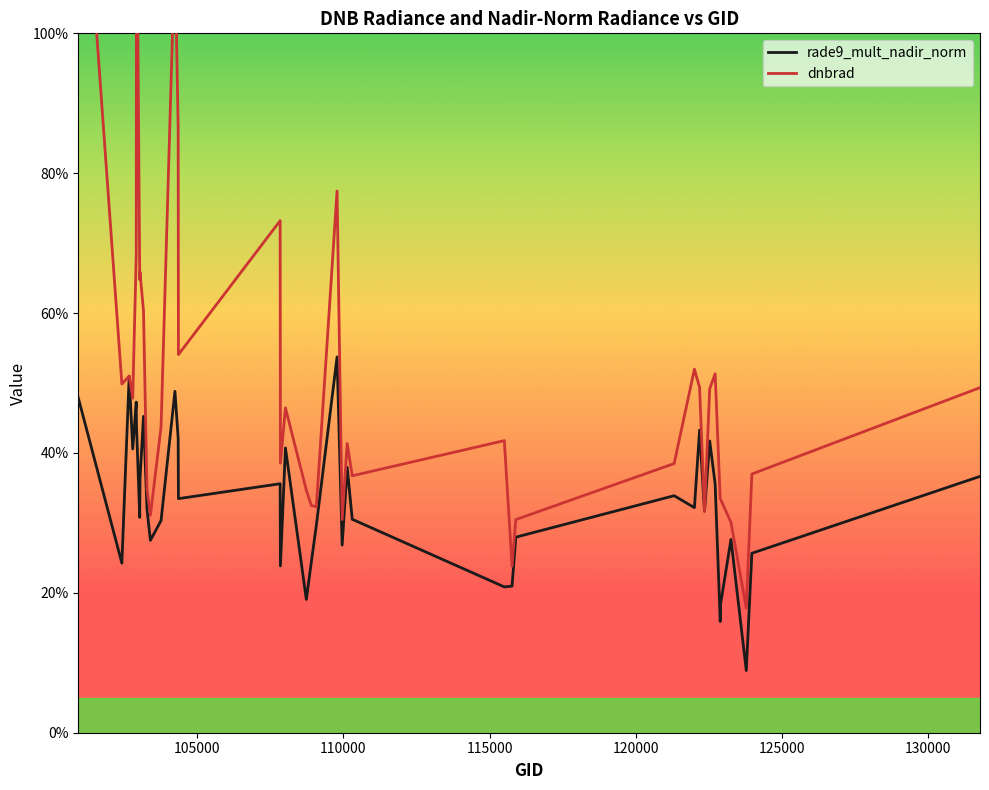

List the series in order of their peak value, lowest first.

rade9_mult_nadir_norm, dnbrad